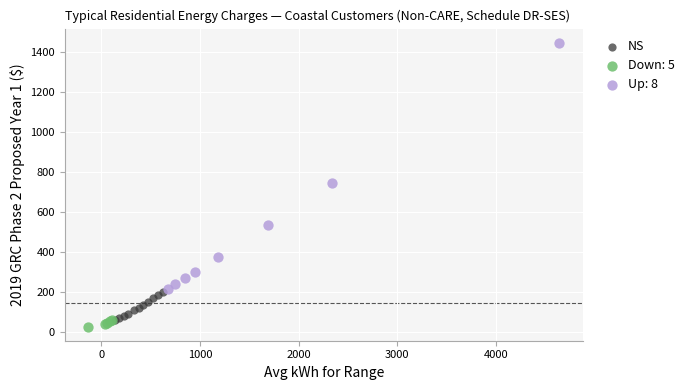

Which series has the widest spread of Y values?

Up: 8